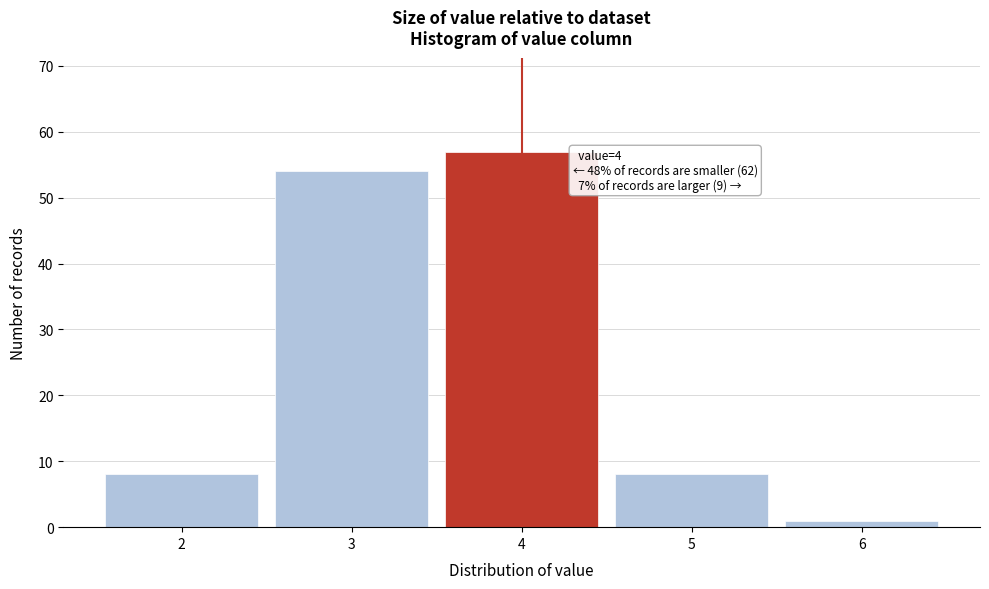

Which range on the x-axis has the tallest bar?

3.5 to 4.5